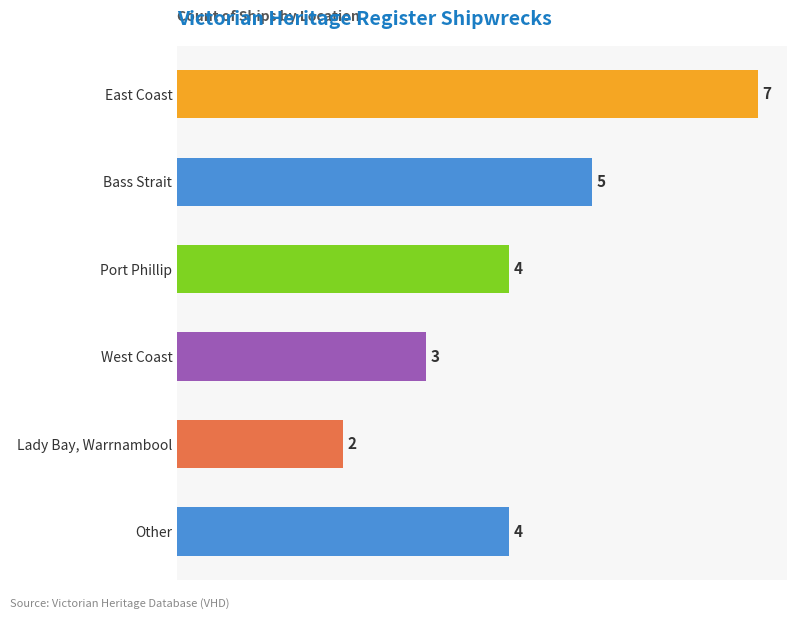

Is it true that the value at West Coast is 1?

False